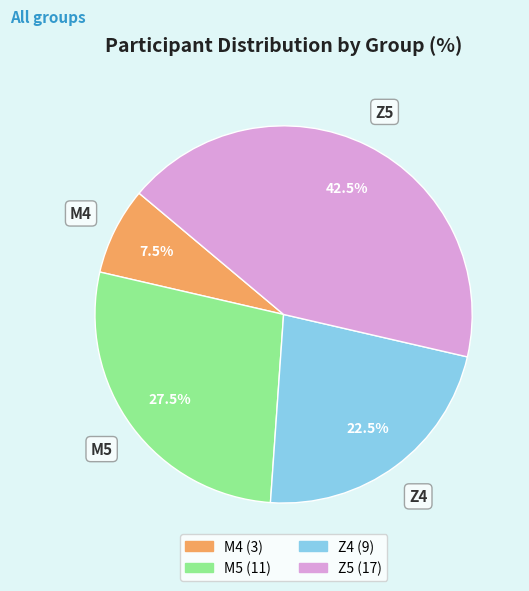

To the nearest percent, what is the average slice percentage?

25%